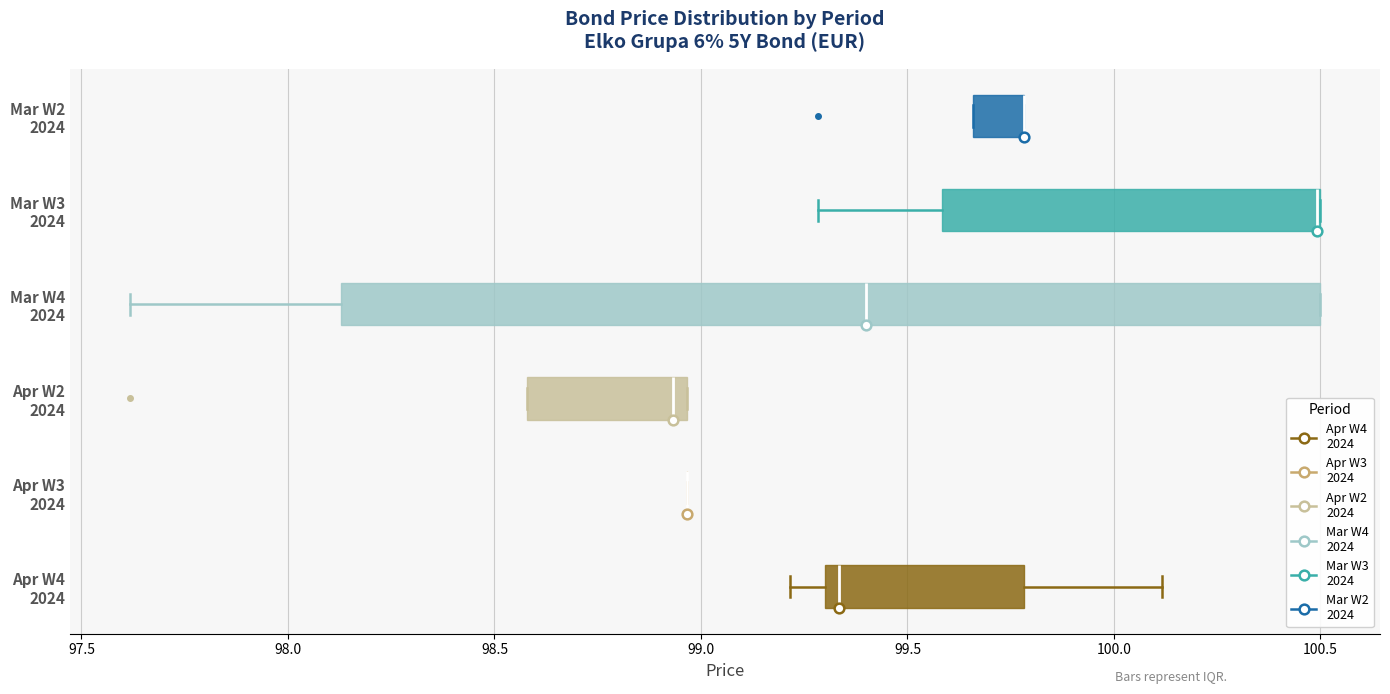

Reading bottom to top, read every box against the x-axis: the position of its median line, the range the box covers, and the ends of its whiskers. The values are not printed on the chart, so give them approximately, as read against the axis.

Apr W4 2024: median 99.35, box 99.30 to 99.80, whiskers 99.20 to 100.10
Apr W3 2024: box collapsed to a line at 98.95, whiskers 98.95 to 98.95
Apr W2 2024: median 98.95 (just left of the box's right edge), box 98.60 to 98.95, whiskers 98.60 to 98.95
Mar W4 2024: median 99.40, box 98.15 to 100.50, whiskers 97.60 to 100.50
Mar W3 2024: median 100.50 (drawn on the box's right edge), box 99.60 to 100.50, whiskers 99.30 to 100.50
Mar W2 2024: median 99.80 (drawn on the box's right edge), box 99.65 to 99.80, whiskers 99.65 to 99.80